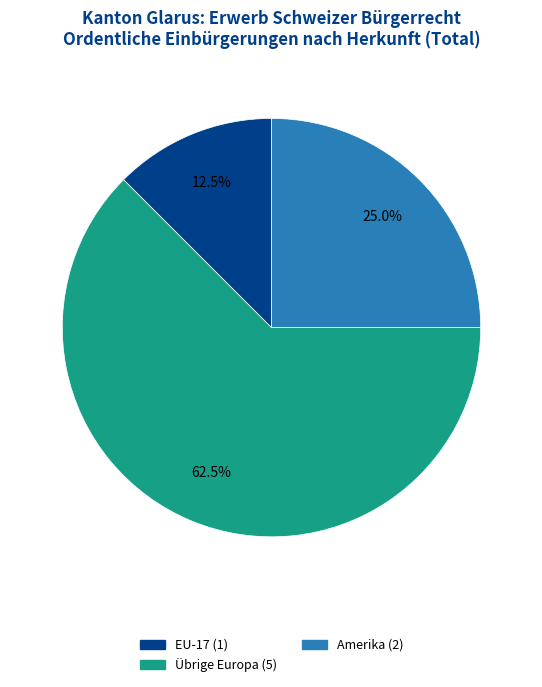

How many slices are in this pie chart?

3